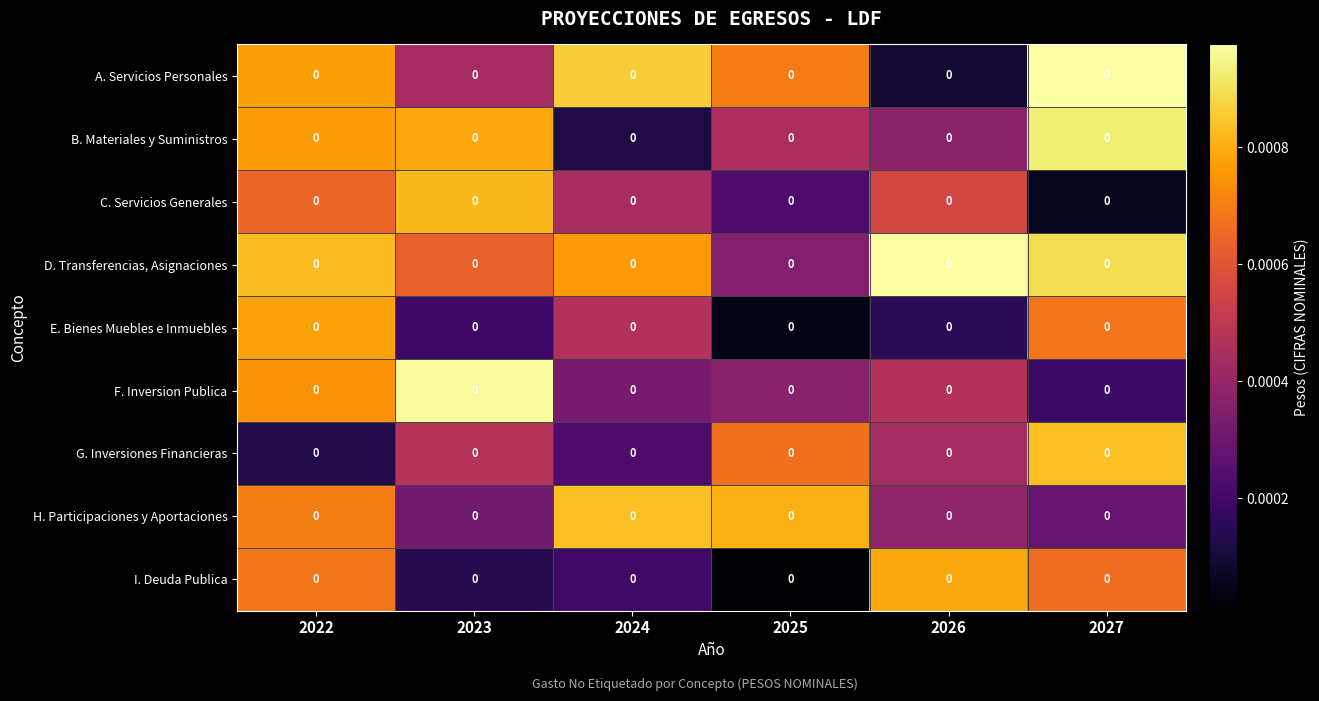

List the labels in order of A. Servicios Personales value, smallest first.

2026, 2023, 2025, 2022, 2024, 2027